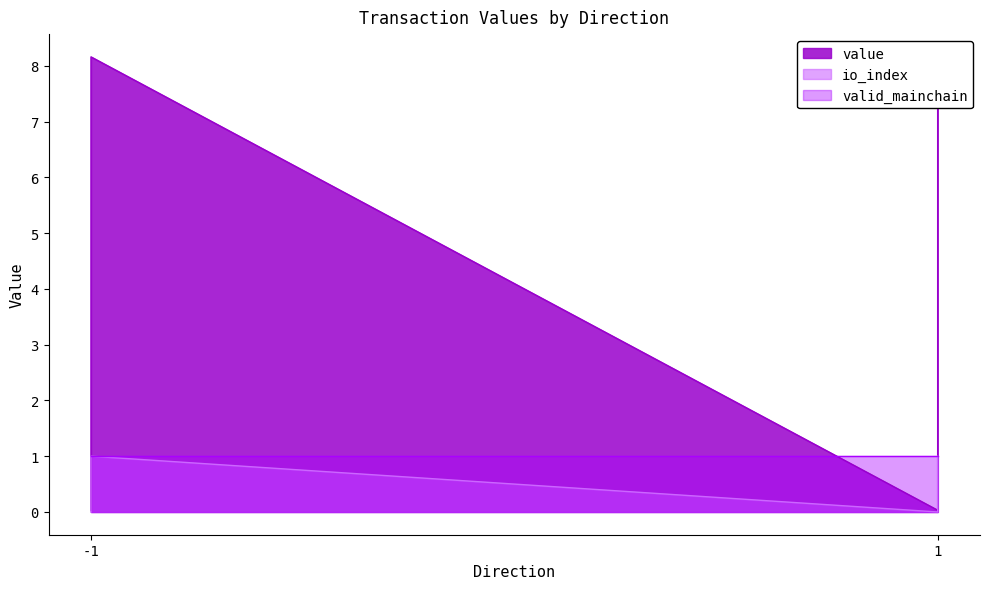

True or false: io_index and value intersect in this chart.

False